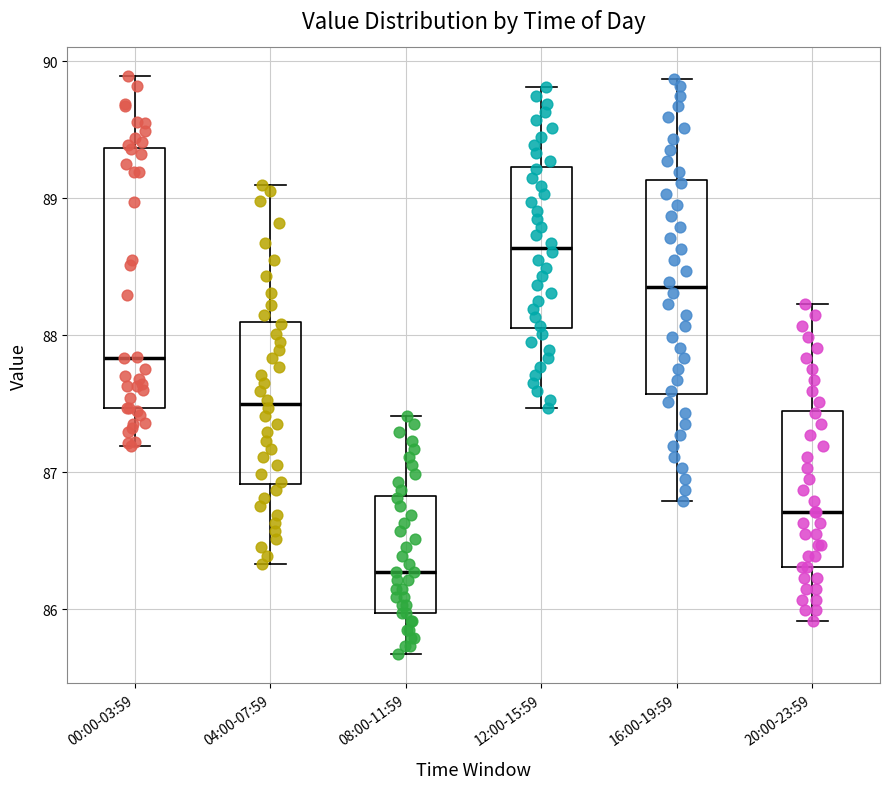

Comparing the boxes themselves (not the whiskers), which one is the tallest?

00:00-03:59